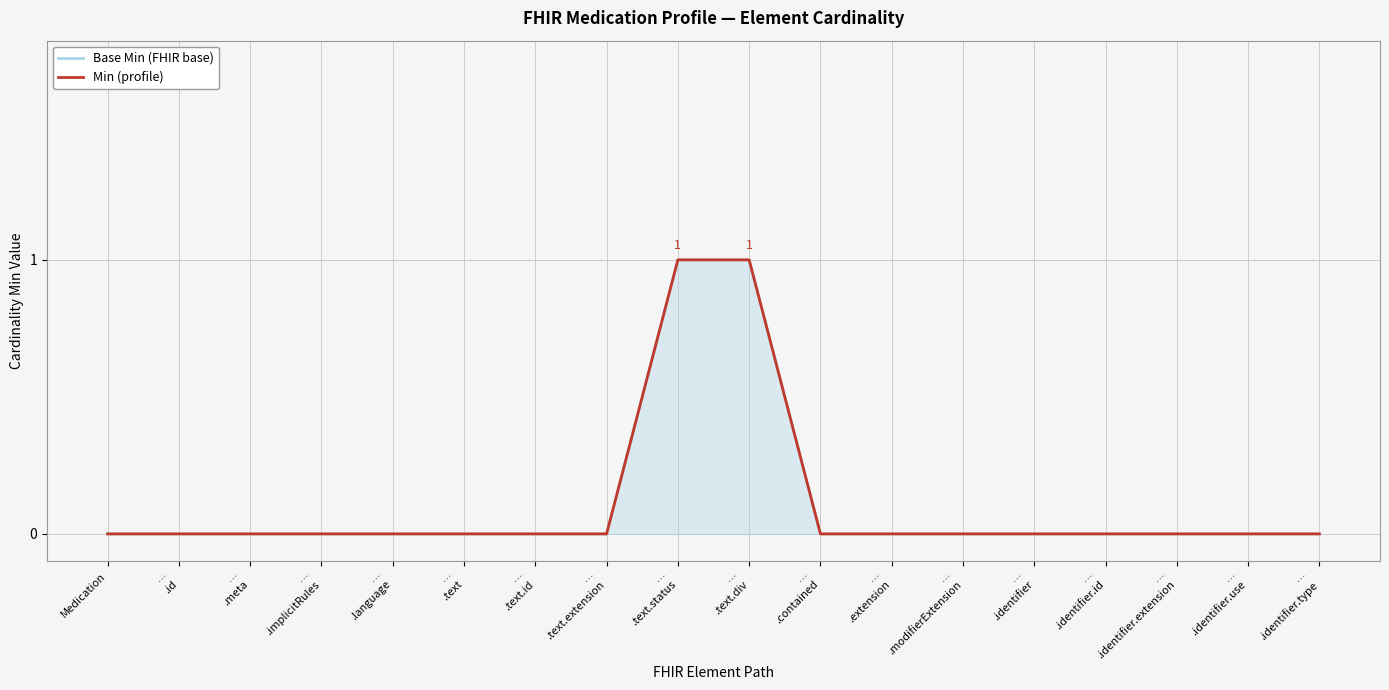

Is it true that Base Min (FHIR base) equals 0 at …
.identifier.use?

True